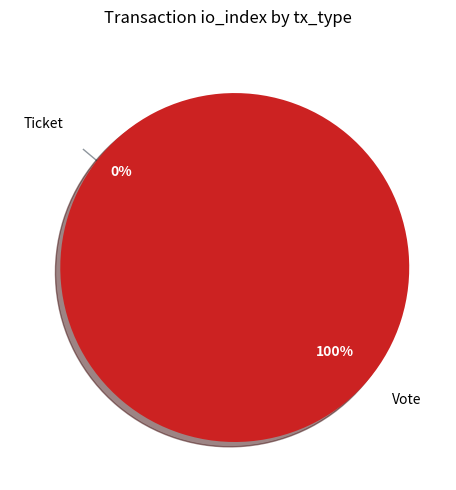

Which category accounts for the majority?

Vote